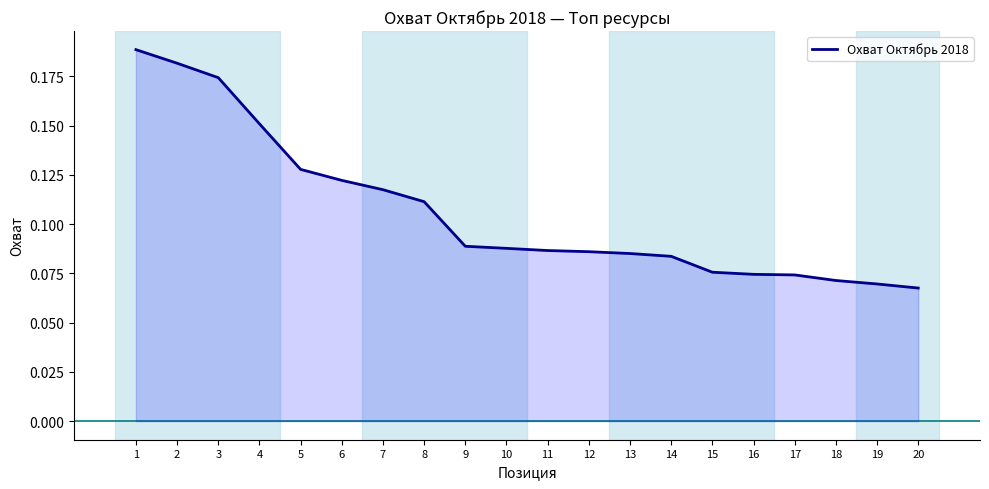

Does the chart have visible grid lines?

No